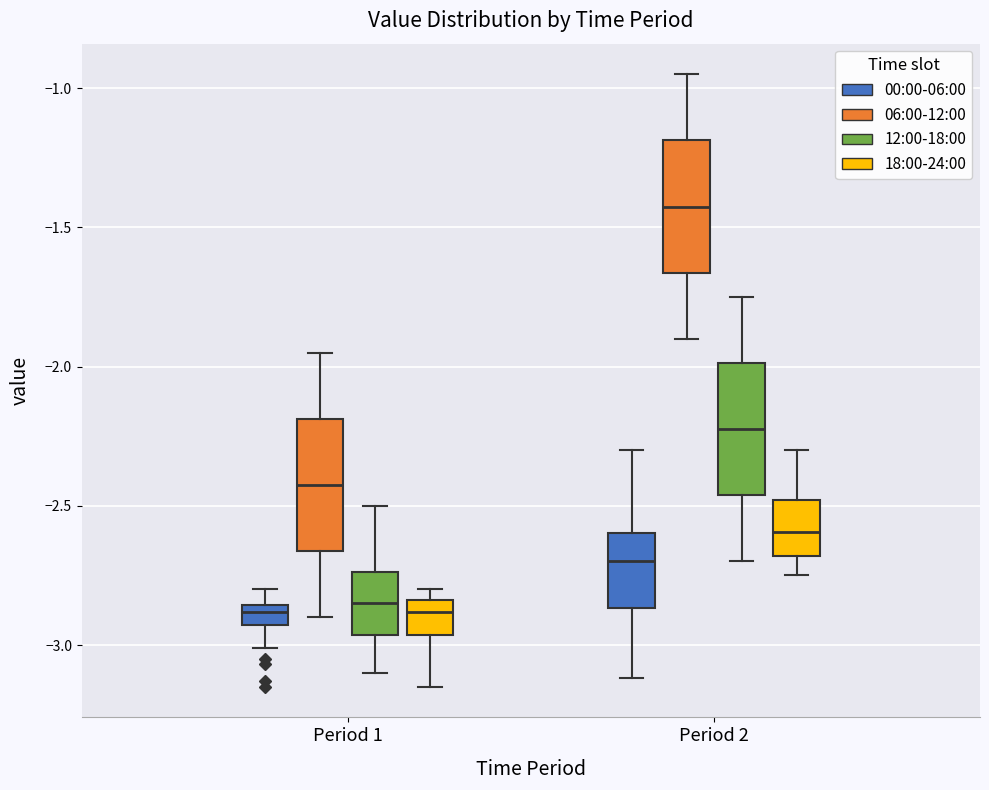

Which box's median line is the highest?

Period 2 (06:00-12:00)